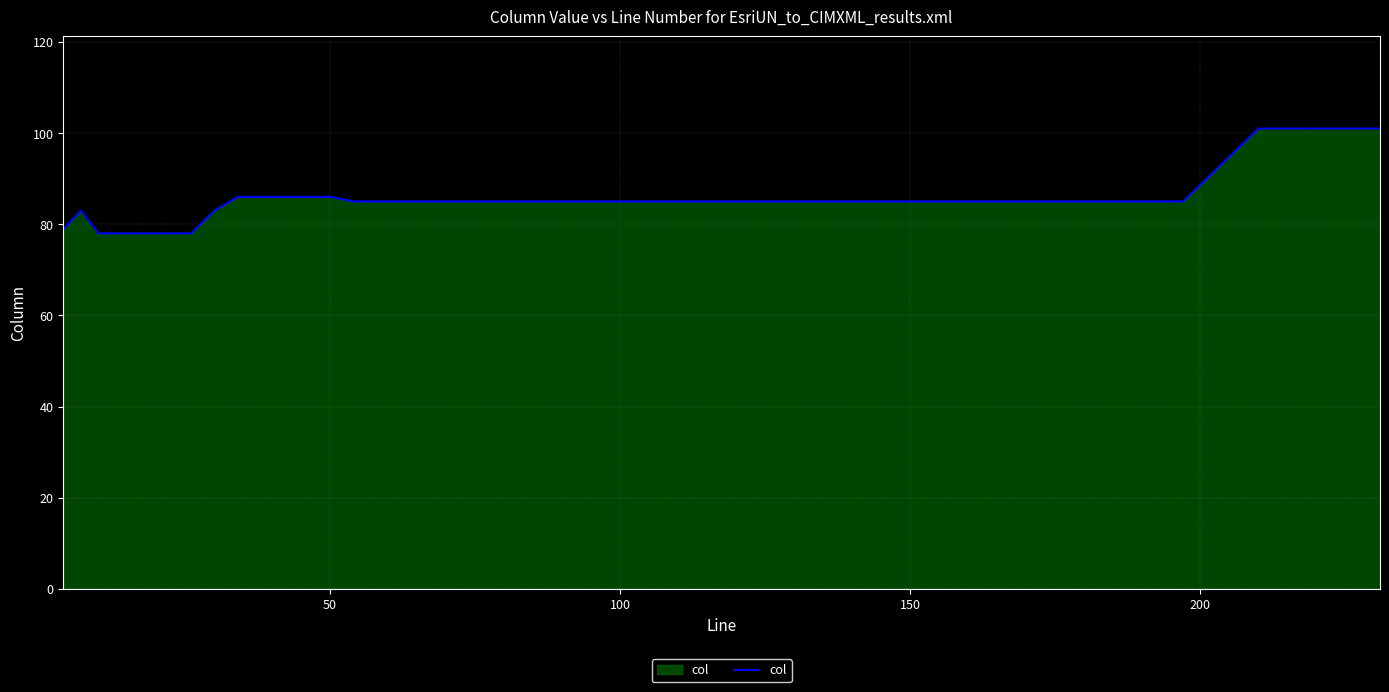

What is the difference between the maximum and minimum values?

23